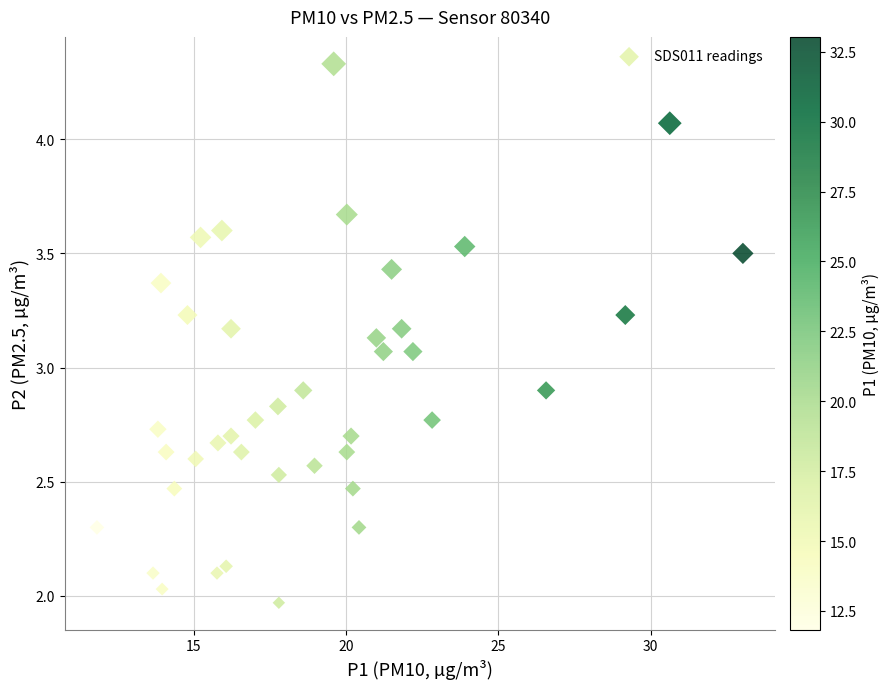

What is the range of X values (max minus min)?

21.2